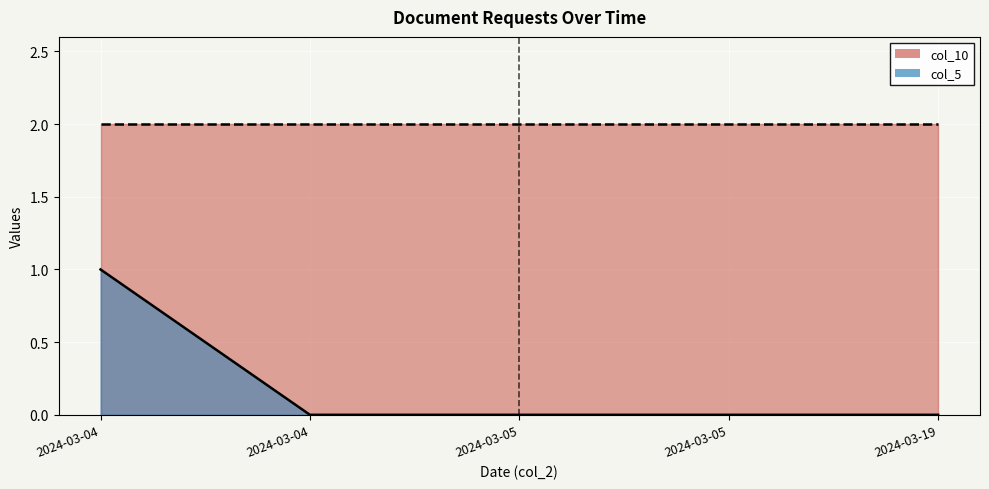

Count the values in the range 0 to 1.

5